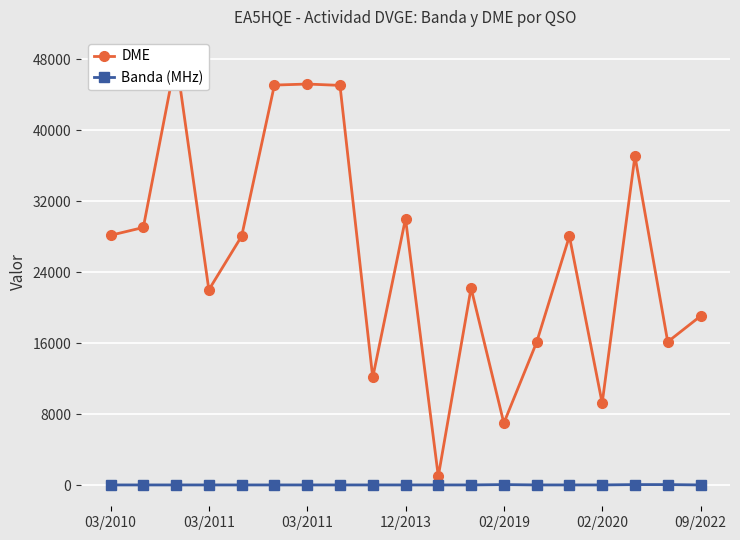

How many values in the DME series are below 28045?

9